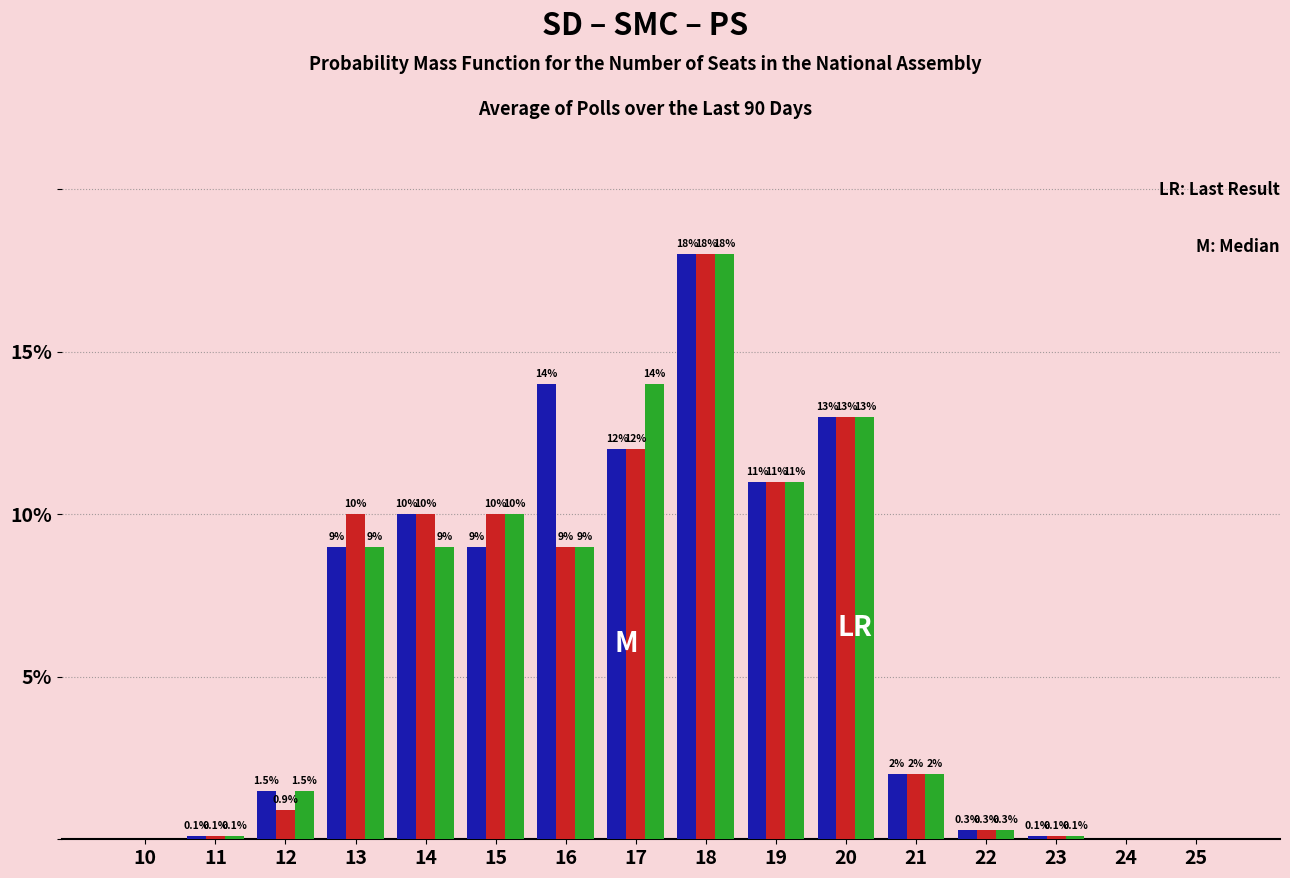

At which category is the sum across all series the highest?

18